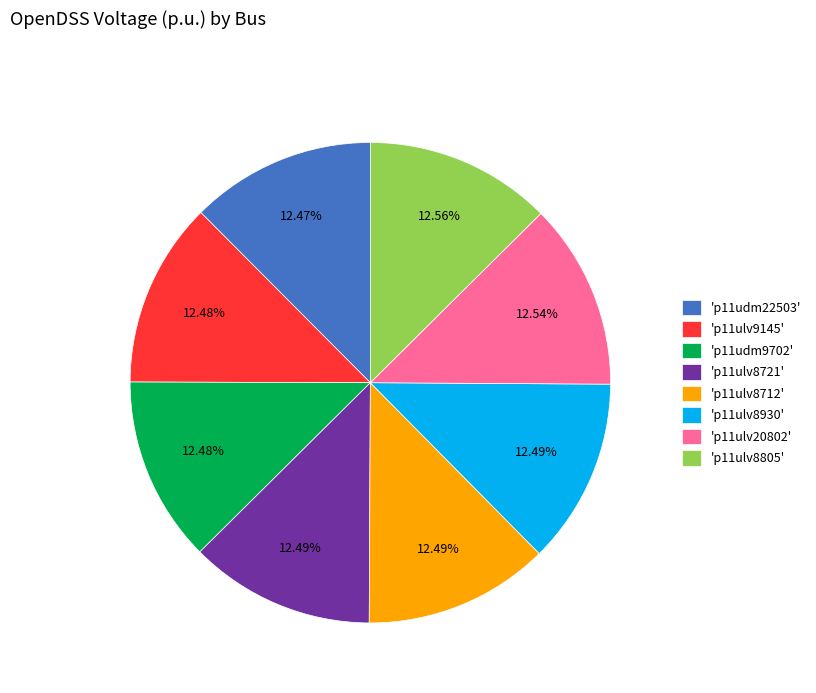

Do 'p11udm9702' and 'p11ulv8721' together represent more than half of the pie?

No